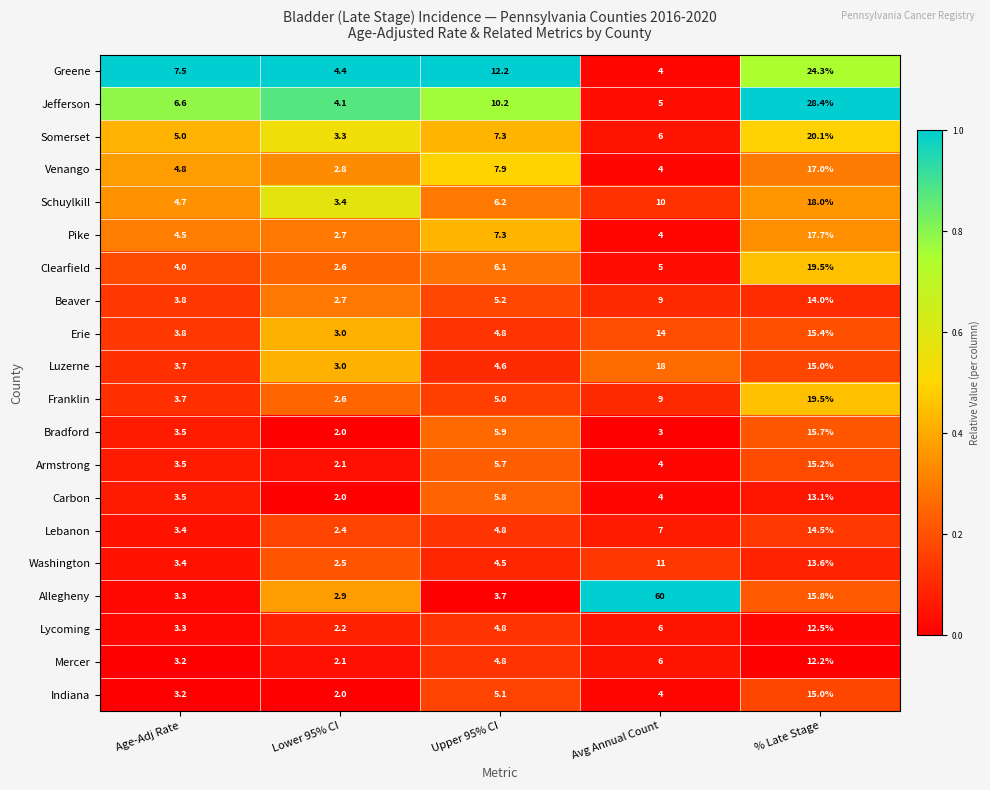

Rank the categories by Carbon value from highest to lowest.

% Late Stage, Upper 95% CI, Avg Annual Count, Age-Adj Rate, Lower 95% CI